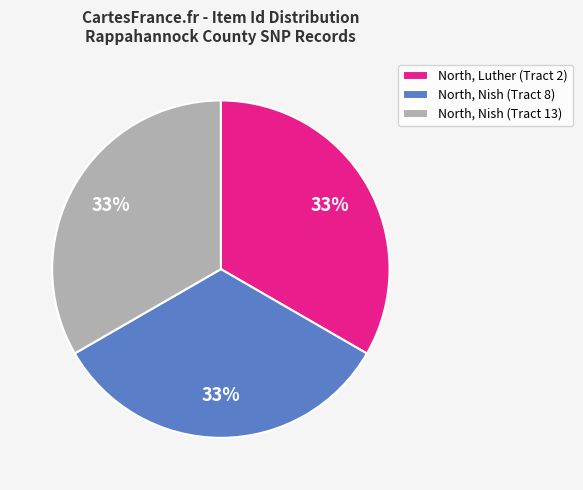

Combined, do North, Nish (Tract 8) and North, Luther (Tract 2) account for over 50%?

Yes